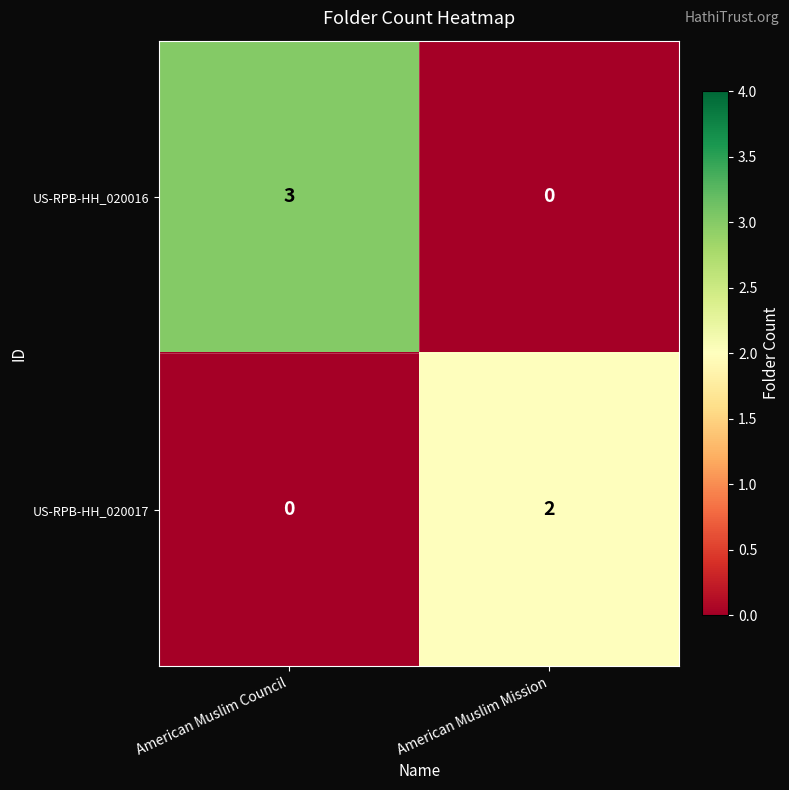

What is the spread (max minus min) of values at American Muslim Council?

3